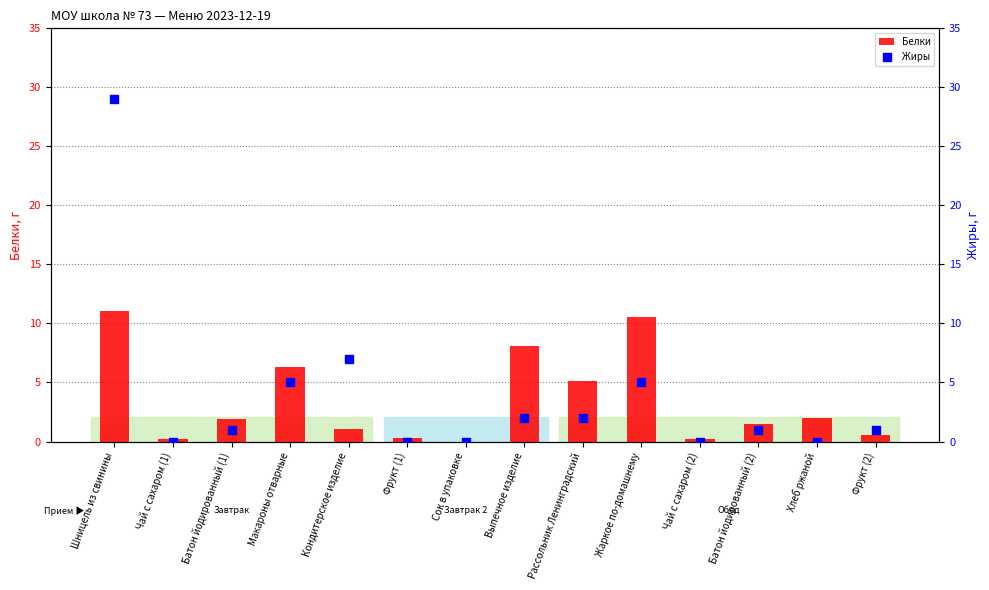

Is the value of Белки at Кондитерское изделие greater than the value of Жиры at Батон йодированный (1)?

Yes